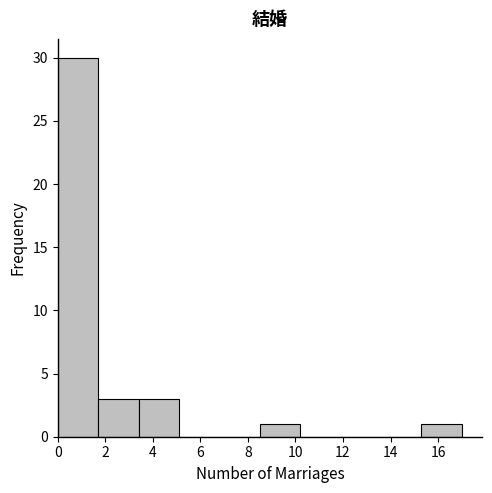

How tall is the bar that spans 1.7 to 3.4 on the x-axis? Neither the bar edges nor the heights are printed on the chart, so give them approximately, as read against the axes.

3